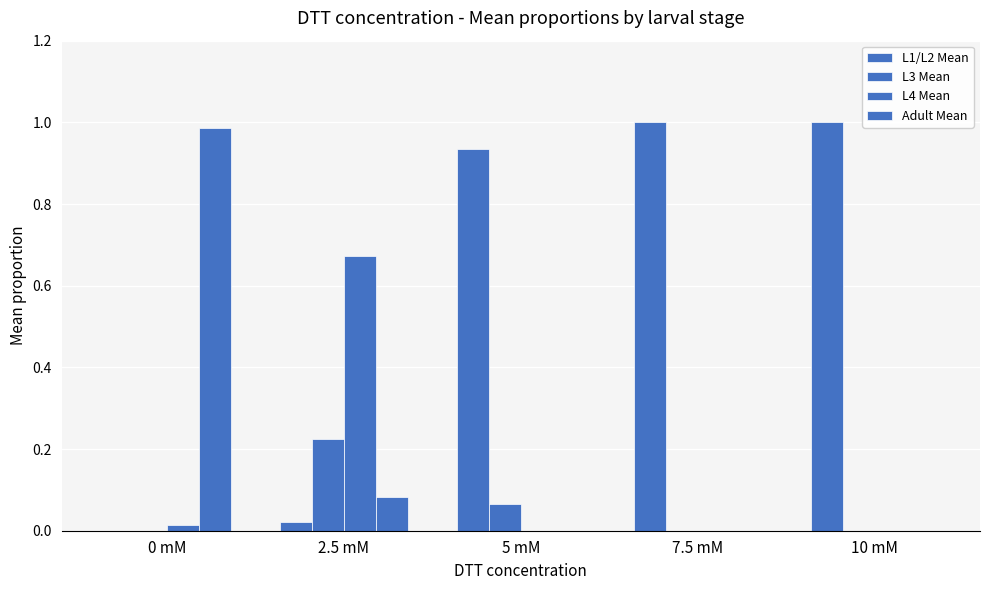

Between 2.5 mM and 7.5 mM, which series saw the biggest shift?

L1/L2 Mean